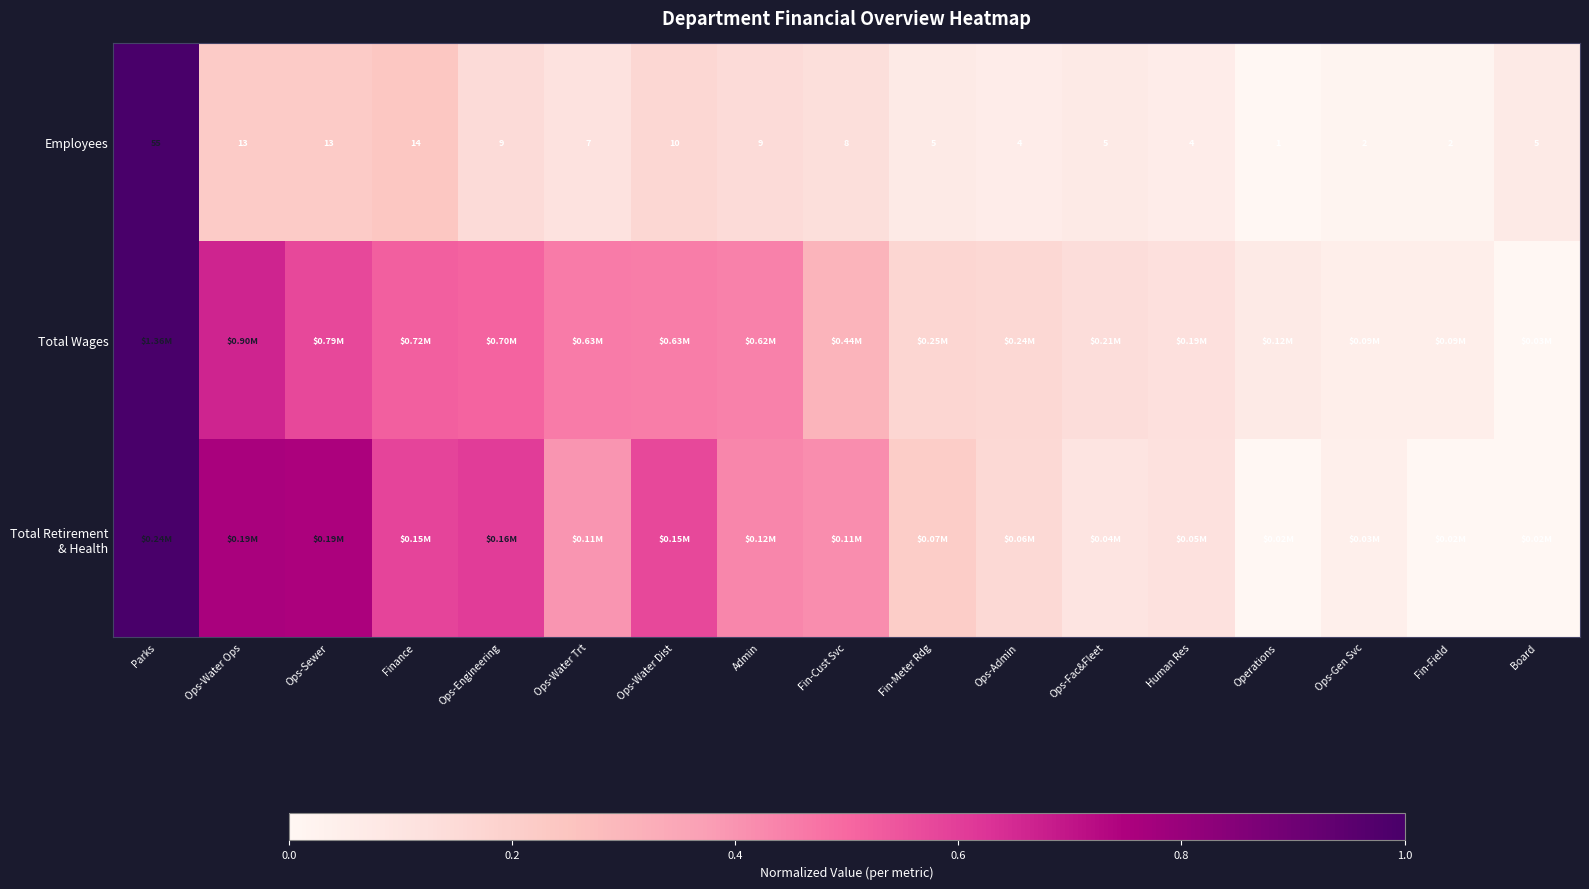

Which category has the highest value in the Employees series?

Parks